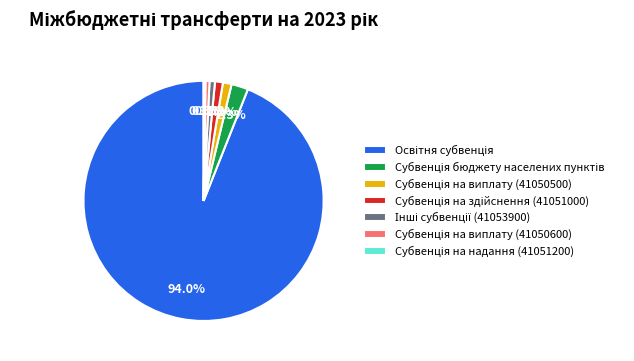

Is there any slice that represents more than half of the pie?

Yes